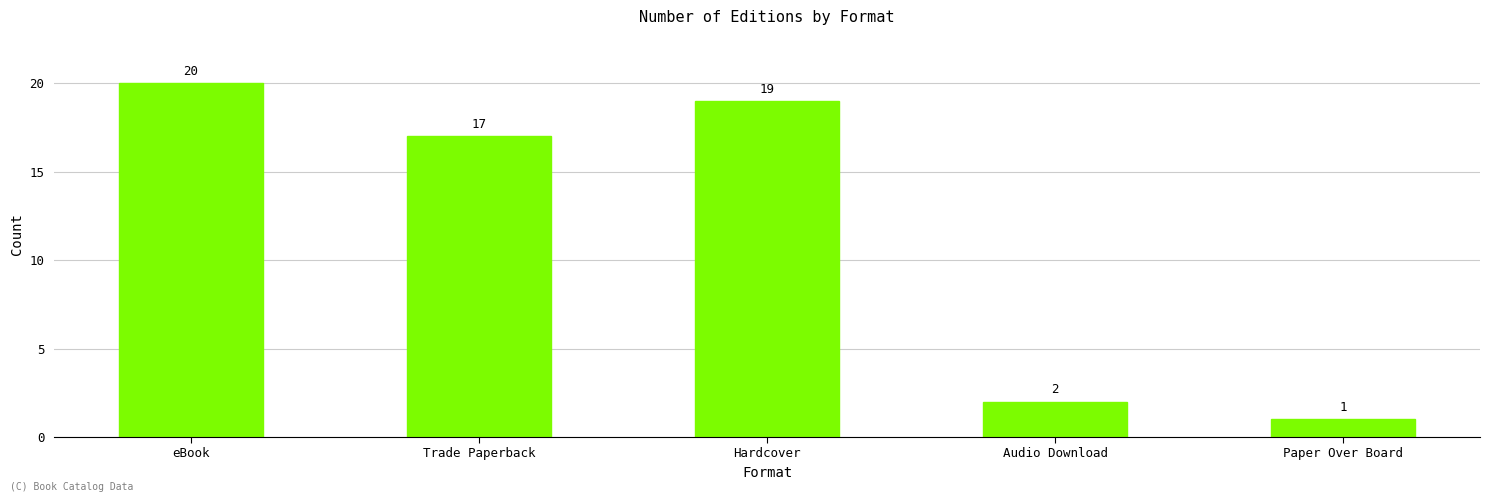

Between Paper Over Board and Audio Download, which is larger?

Audio Download